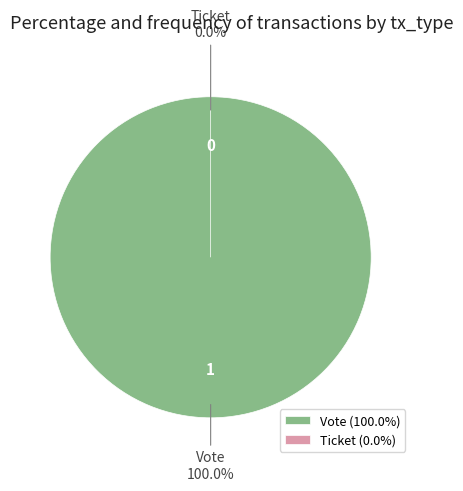

Is there a majority slice in this chart?

Yes